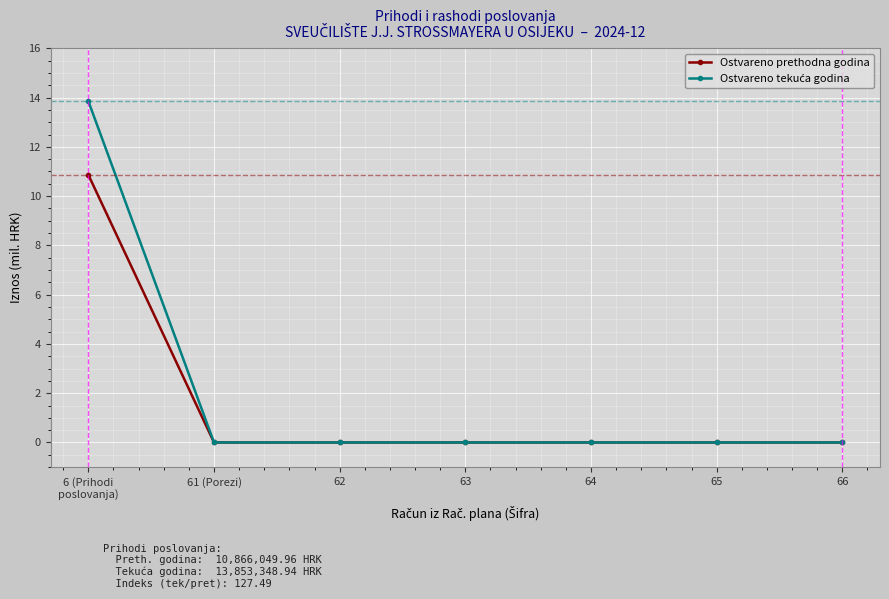

At how many categories does at least one series exceed 3?

1